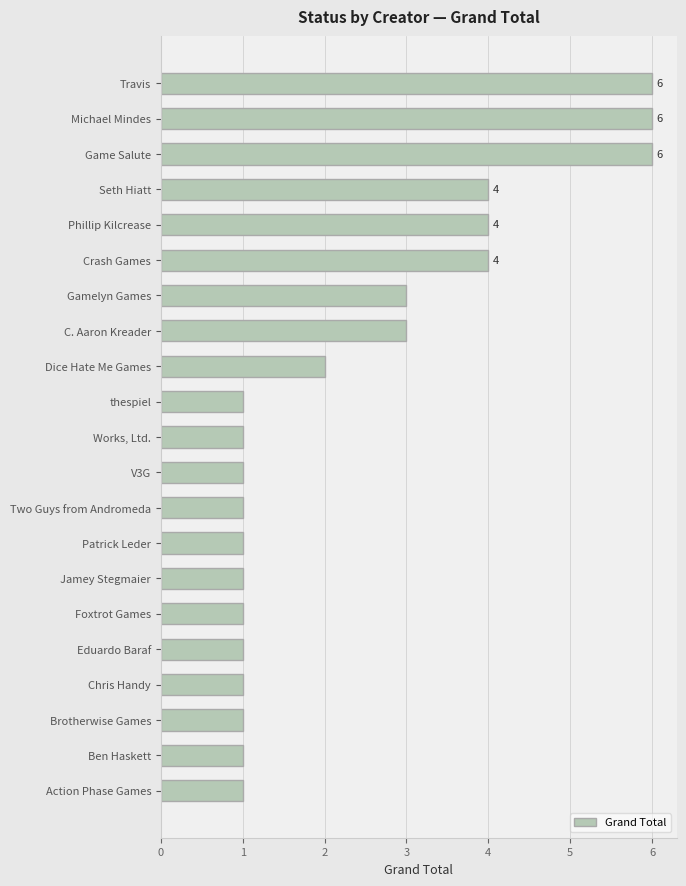

What is the difference between the maximum and second lowest values?

5